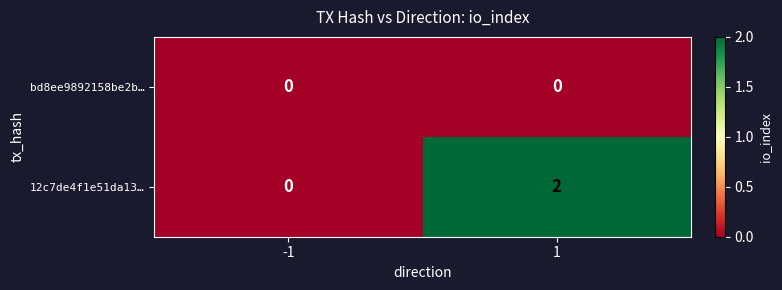

Reading left to right, what are all the values shown in this chart?

bd8ee9892158be2b…: 0	0
12c7de4f1e51da13…: 0	2